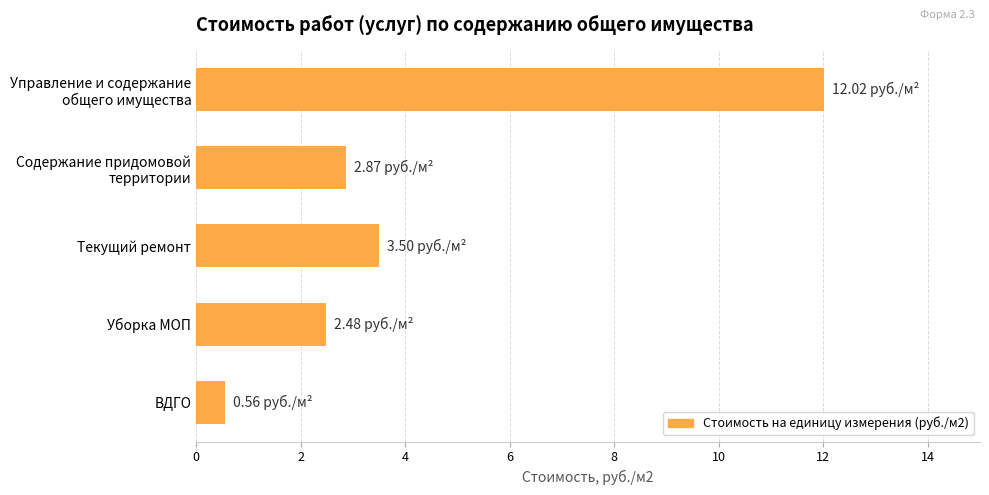

What is the label of the 3rd bar from the bottom?

Текущий ремонт